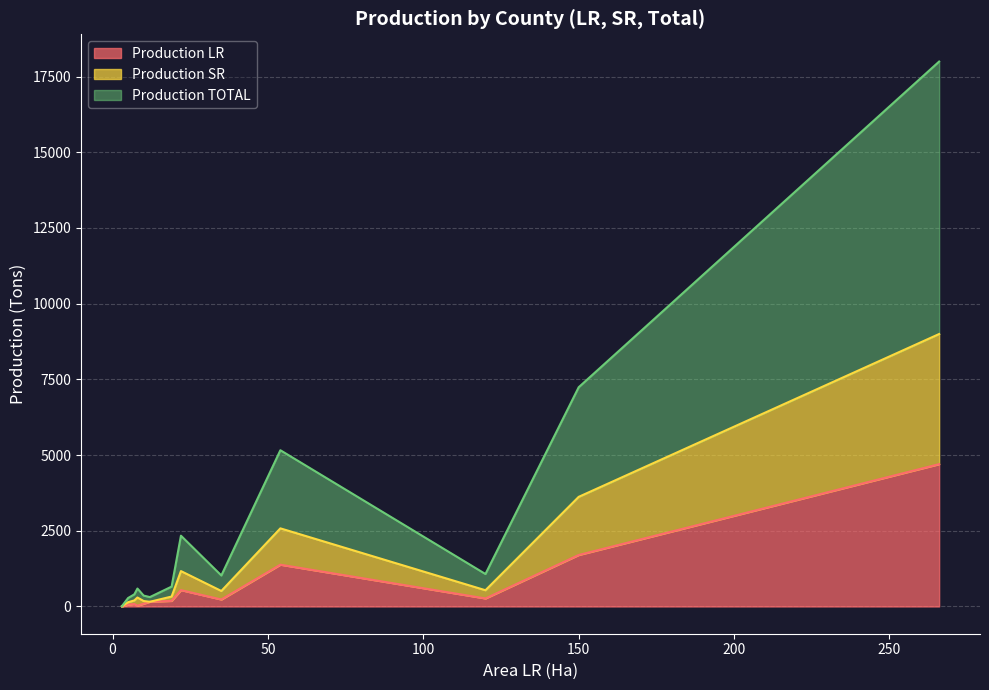

True or false: Production LR and Production TOTAL cross at least once.

False